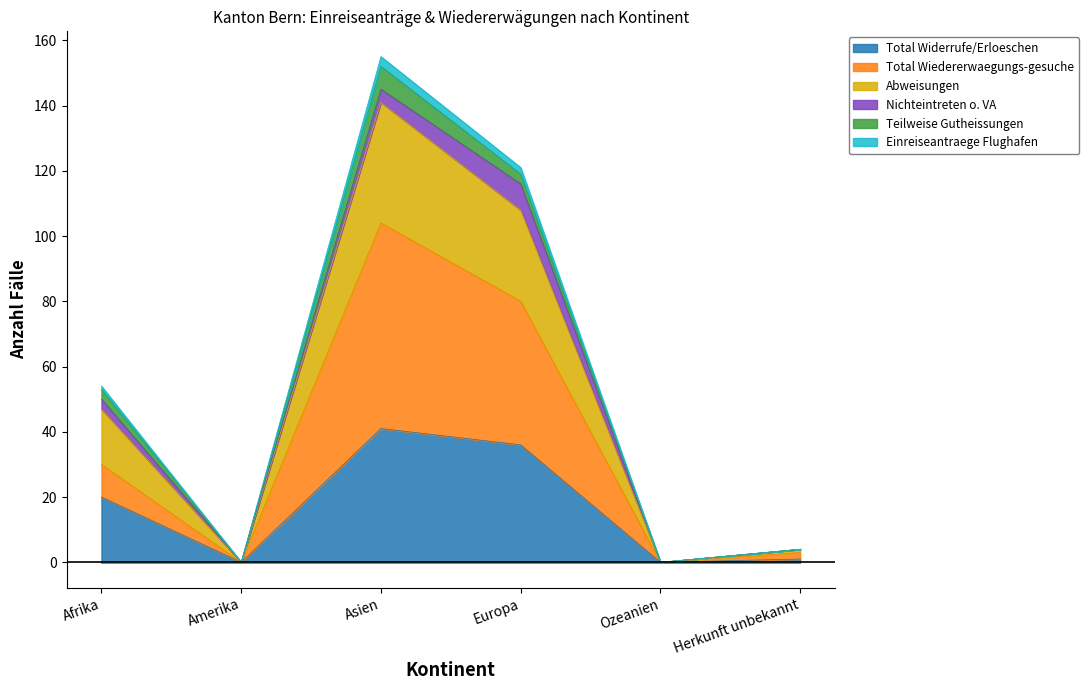

What is the approximate value of Total Widerrufe/Erloeschen at Europa?

36